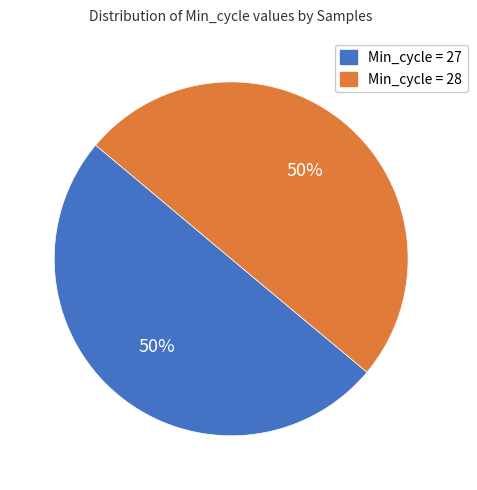

How many slices are in this pie chart?

2